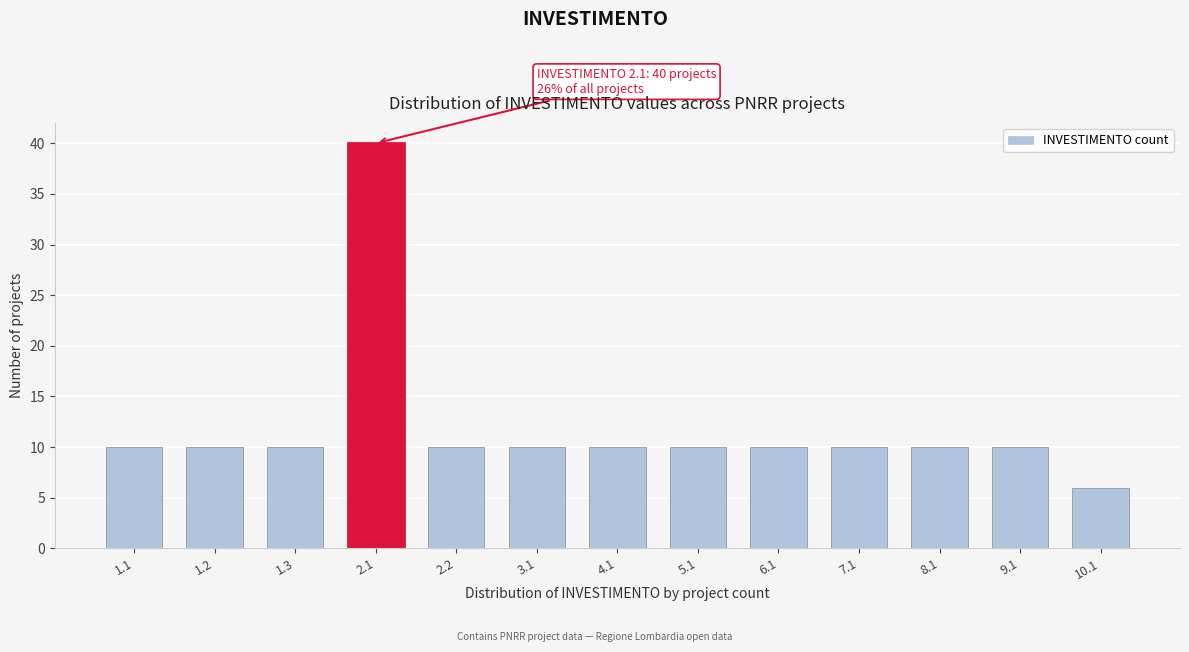

Reading left to right, what are all the values shown in this chart?

10	10	10	40	10	10	10	10	10	10	10	10	6